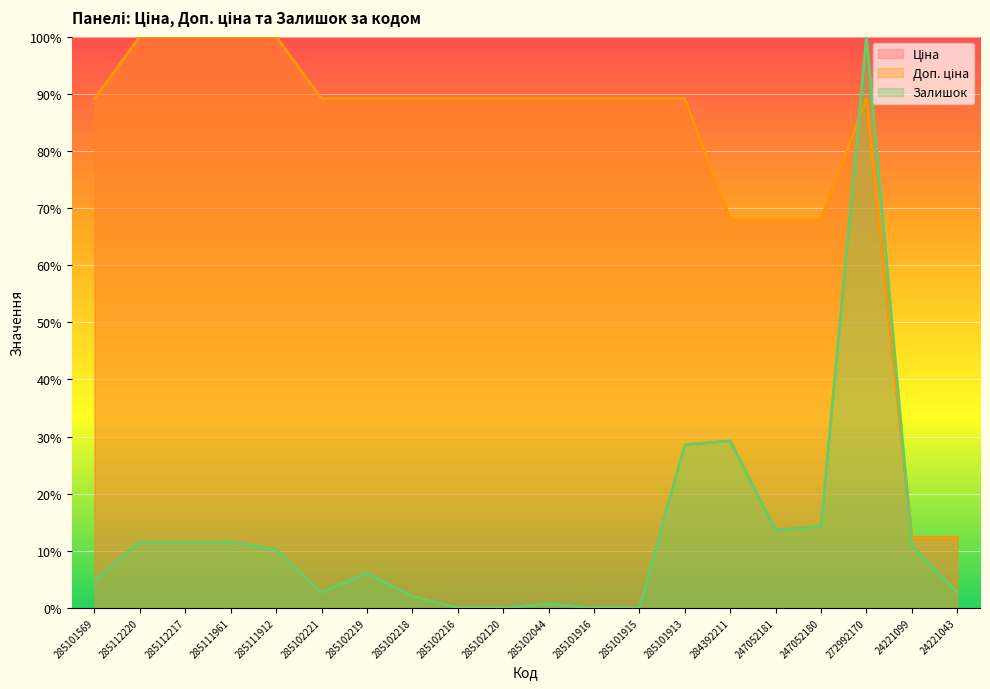

Which series changed the most between 285112220 and 285101915?

Залишок